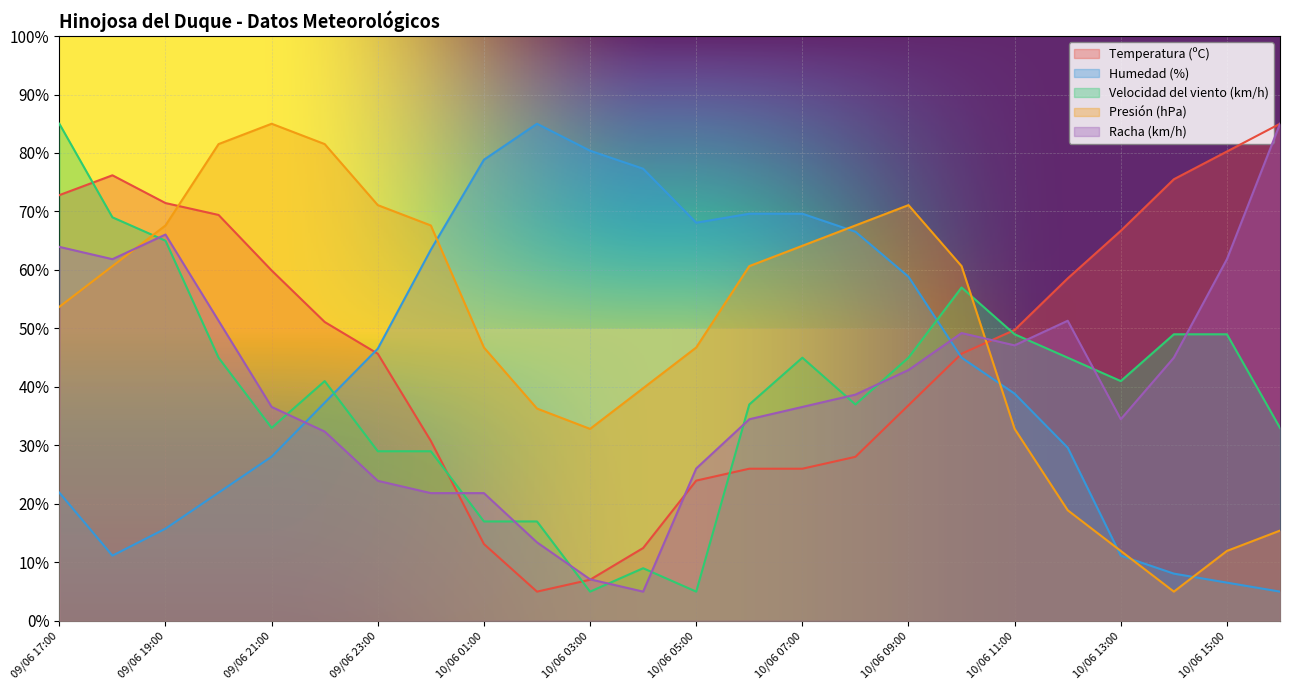

Is the value of Temperatura (ºC) at 10/06 12:00 greater than the value of Racha (km/h) at 09/06 22:00?

Yes